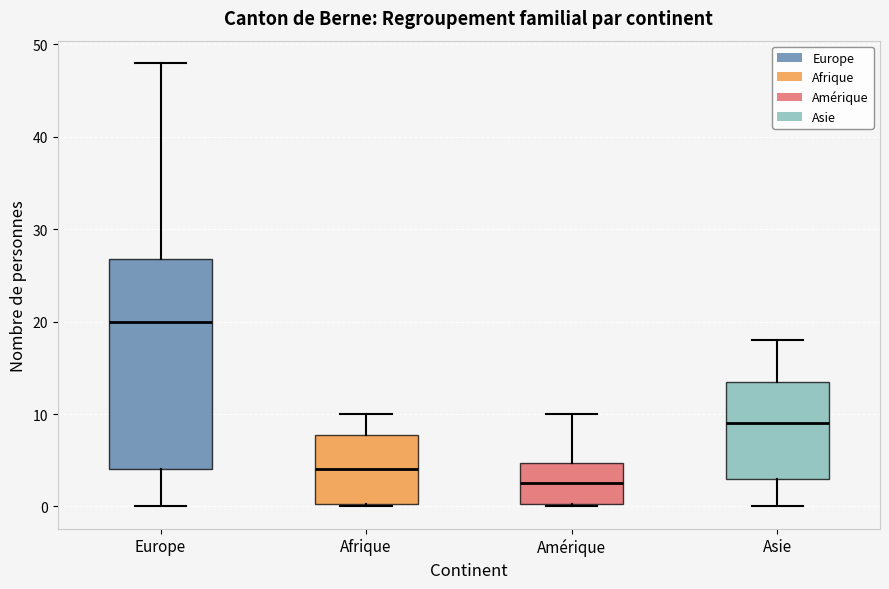

Comparing the boxes themselves (not the whiskers), which one is the tallest?

Europe